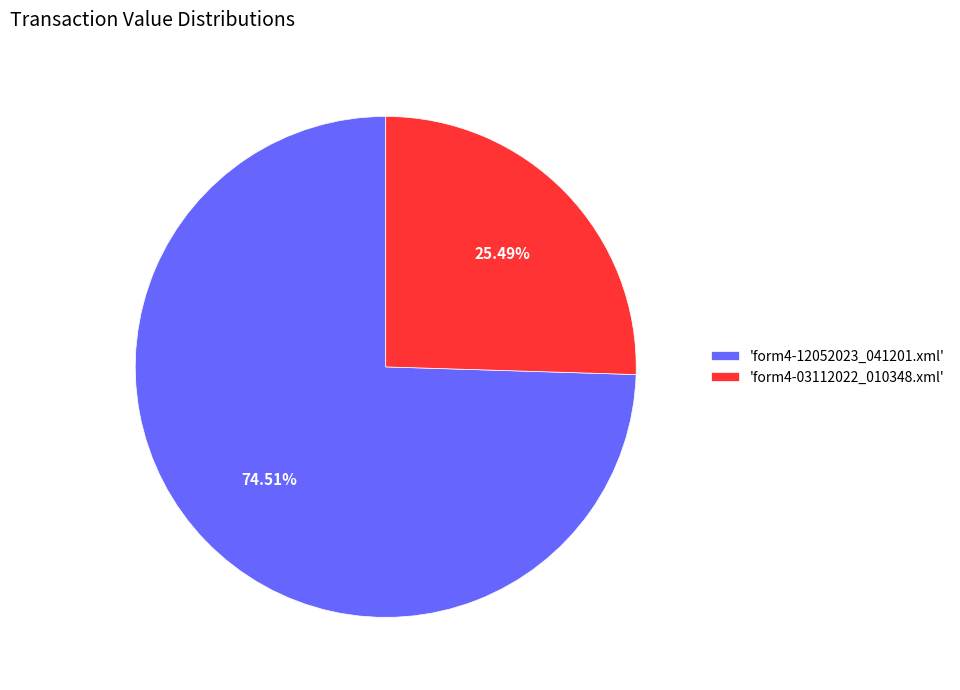

Is there a majority slice in this chart?

Yes